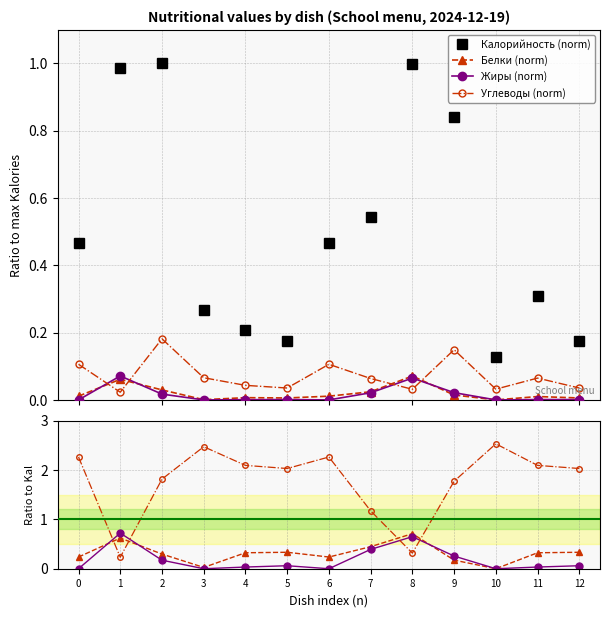

At how many categories does at least one series exceed 0?

13